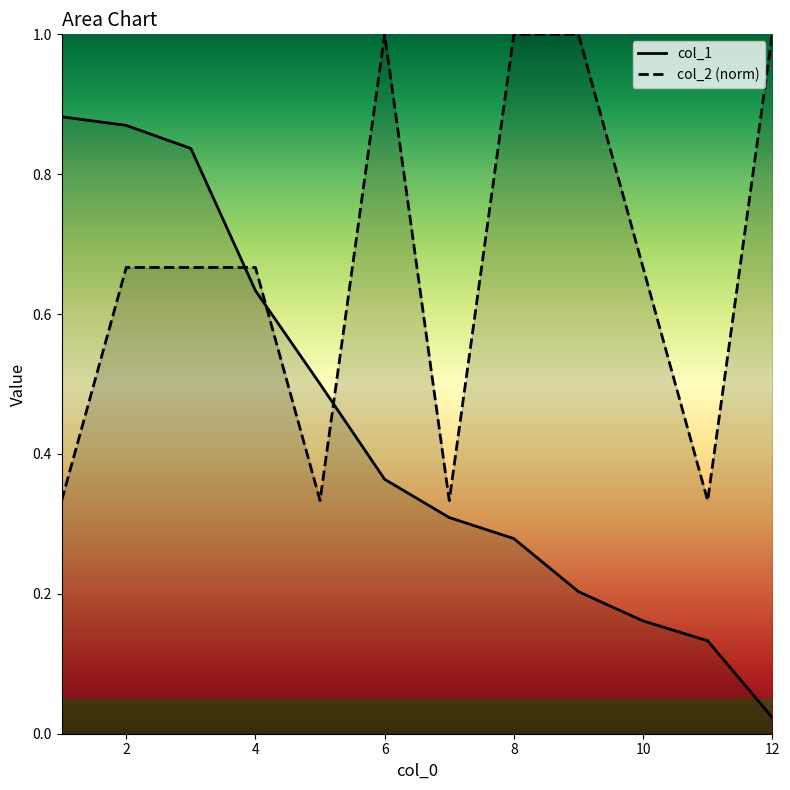

Between which two adjacent categories do col_2 and col_1 first intersect?

3 and 4